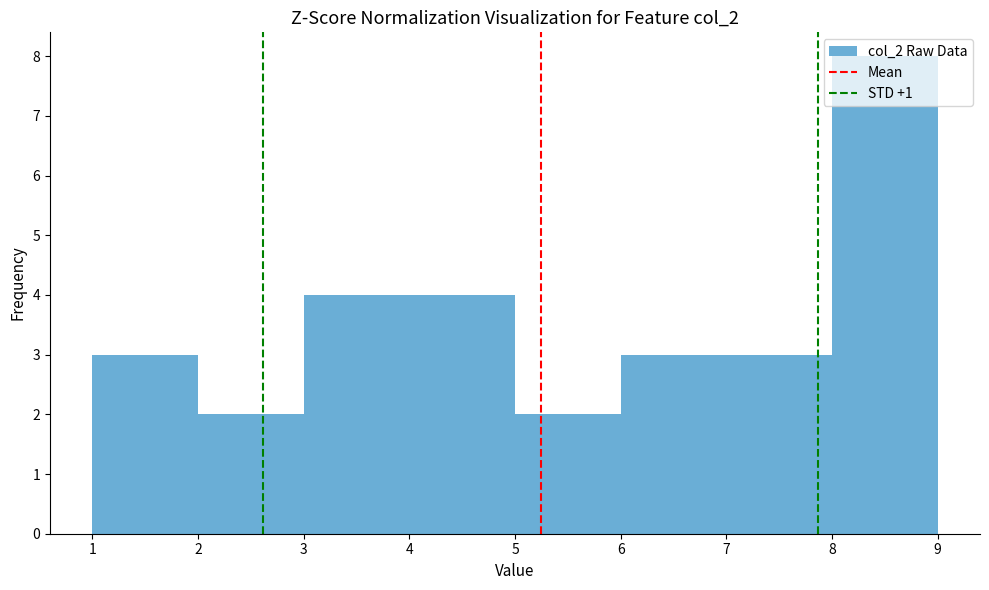

Reading left to right, transcribe this chart: for each bar, give the range it covers on the x-axis and its height. The values are not printed on the chart, so give them approximately, as read against the axis.

1 to 2: 3
2 to 3: 2
3 to 4: 4
4 to 5: 4
5 to 6: 2
6 to 7: 3
7 to 8: 3
8 to 9: 8